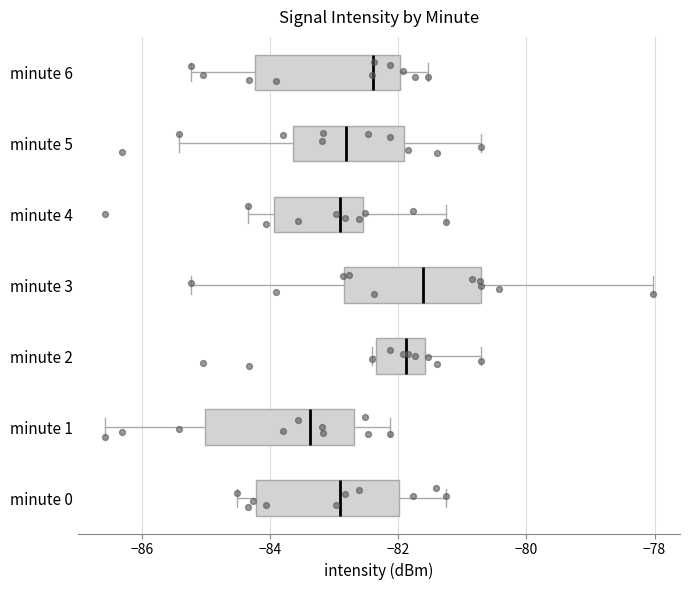

Reading bottom to top, read every box against the x-axis: the position of its median line, the range the box covers, and the ends of its whiskers. The values are not printed on the chart, so give them approximately, as read against the axis.

minute 0: median -82.8, box -84.2 to -82.0, whiskers -84.6 to -81.2
minute 1: median -83.4, box -85.0 to -82.6, whiskers -86.6 to -82.2
minute 2: median -81.8, box -82.4 to -81.6, whiskers -82.4 (just left of the box's left edge) to -80.8
minute 3: median -81.6, box -82.8 to -80.8, whiskers -85.2 to -78.0
minute 4: median -82.8, box -84.0 to -82.6, whiskers -84.4 to -81.2
minute 5: median -82.8, box -83.6 to -82.0, whiskers -85.4 to -80.8
minute 6: median -82.4, box -84.2 to -82.0, whiskers -85.2 to -81.6